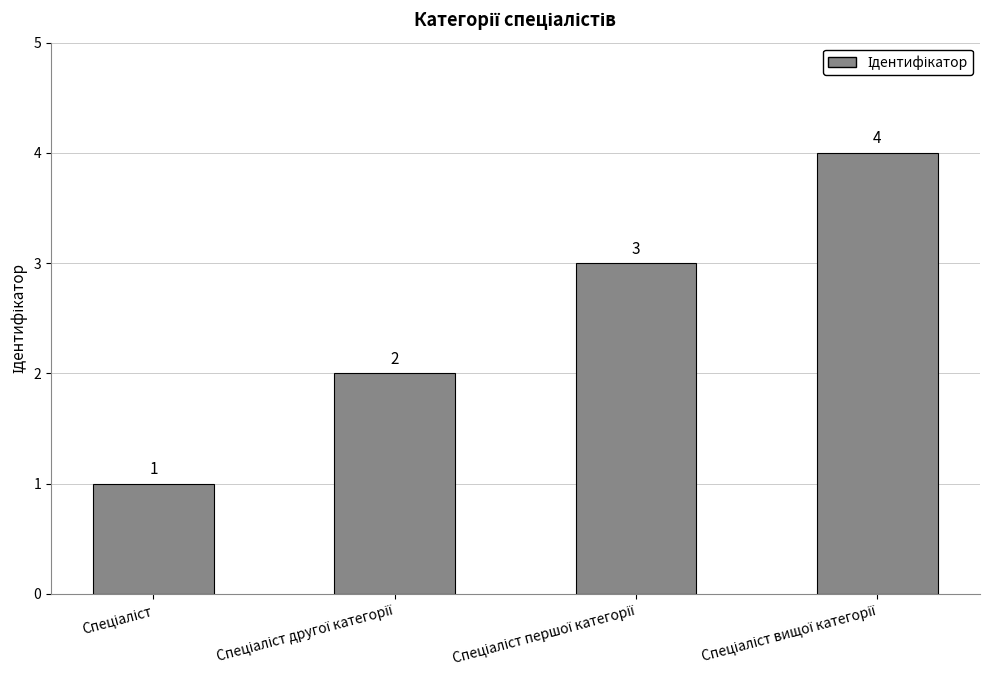

What is the value of the 4th bar from the left?

4